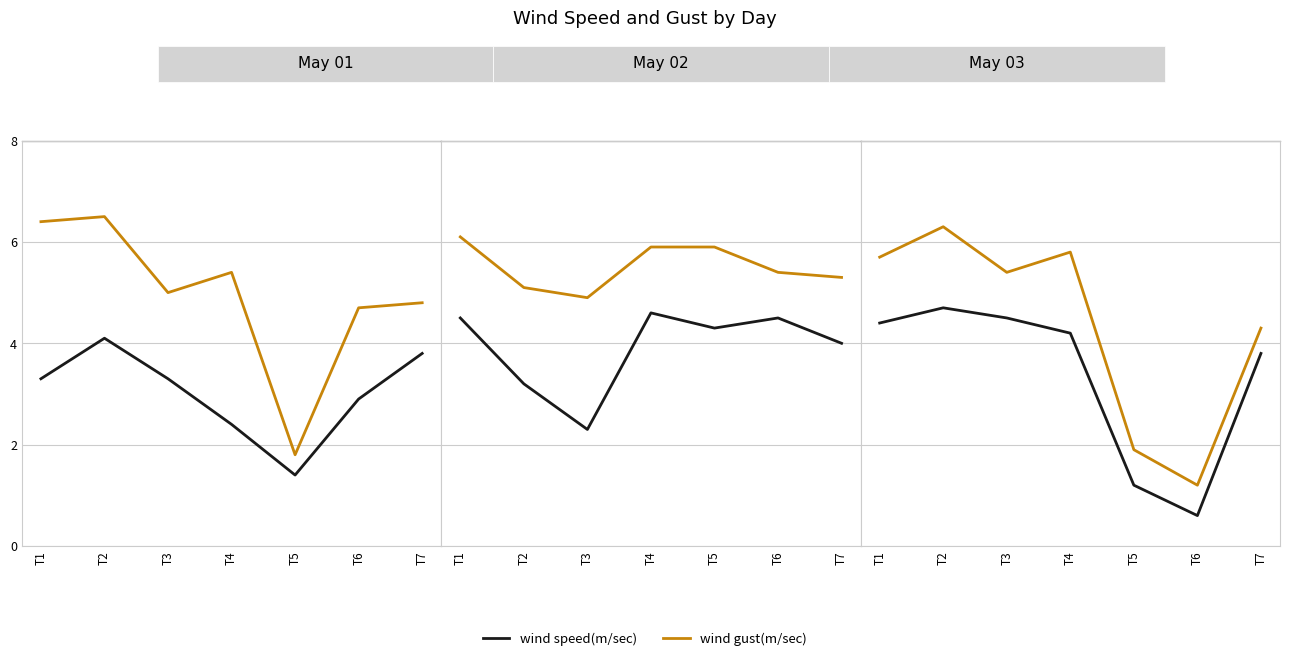

In wind speed(m/sec), how many points are lower than both neighbors (excluding endpoints)?

1